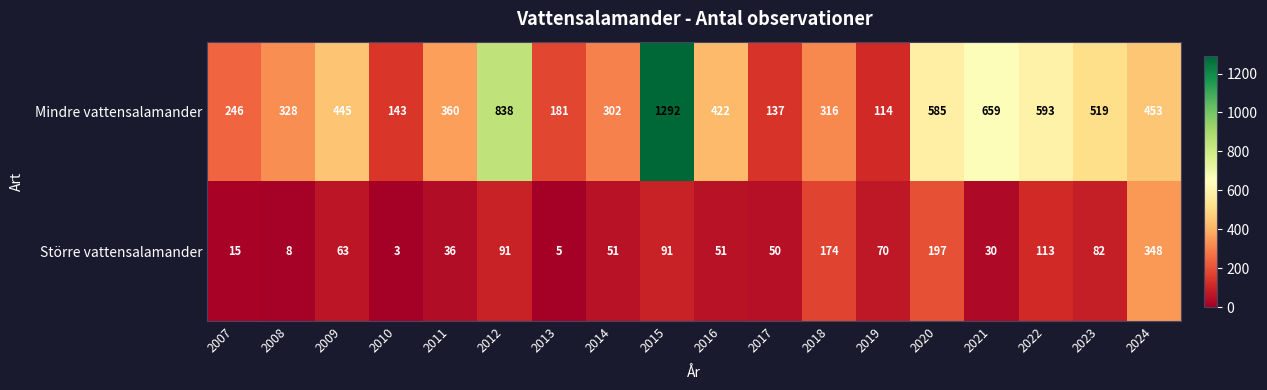

What is the average value of the Större vattensalamander series?

82